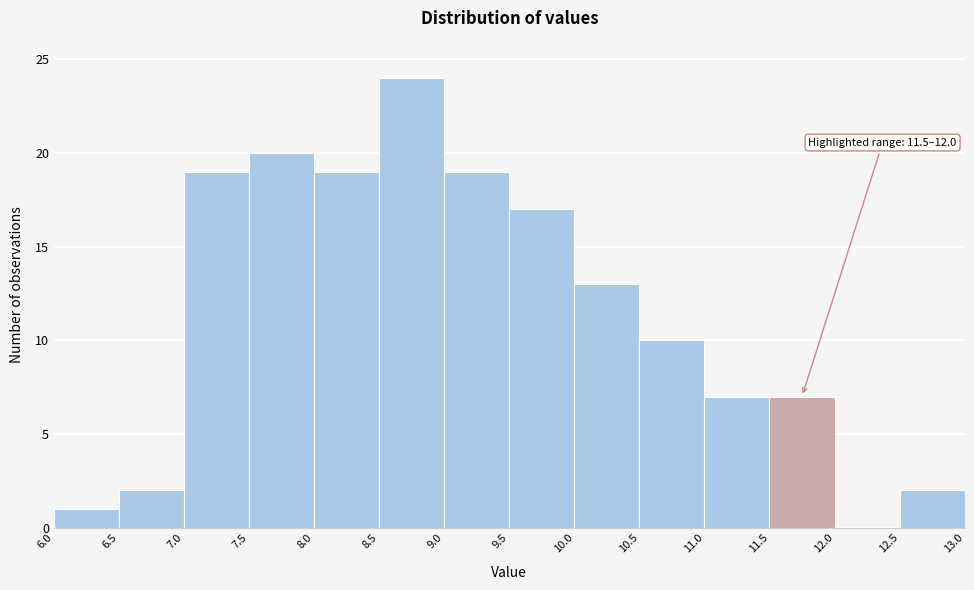

Over which range of the x-axis is the bar tallest?

8.5 to 9.0